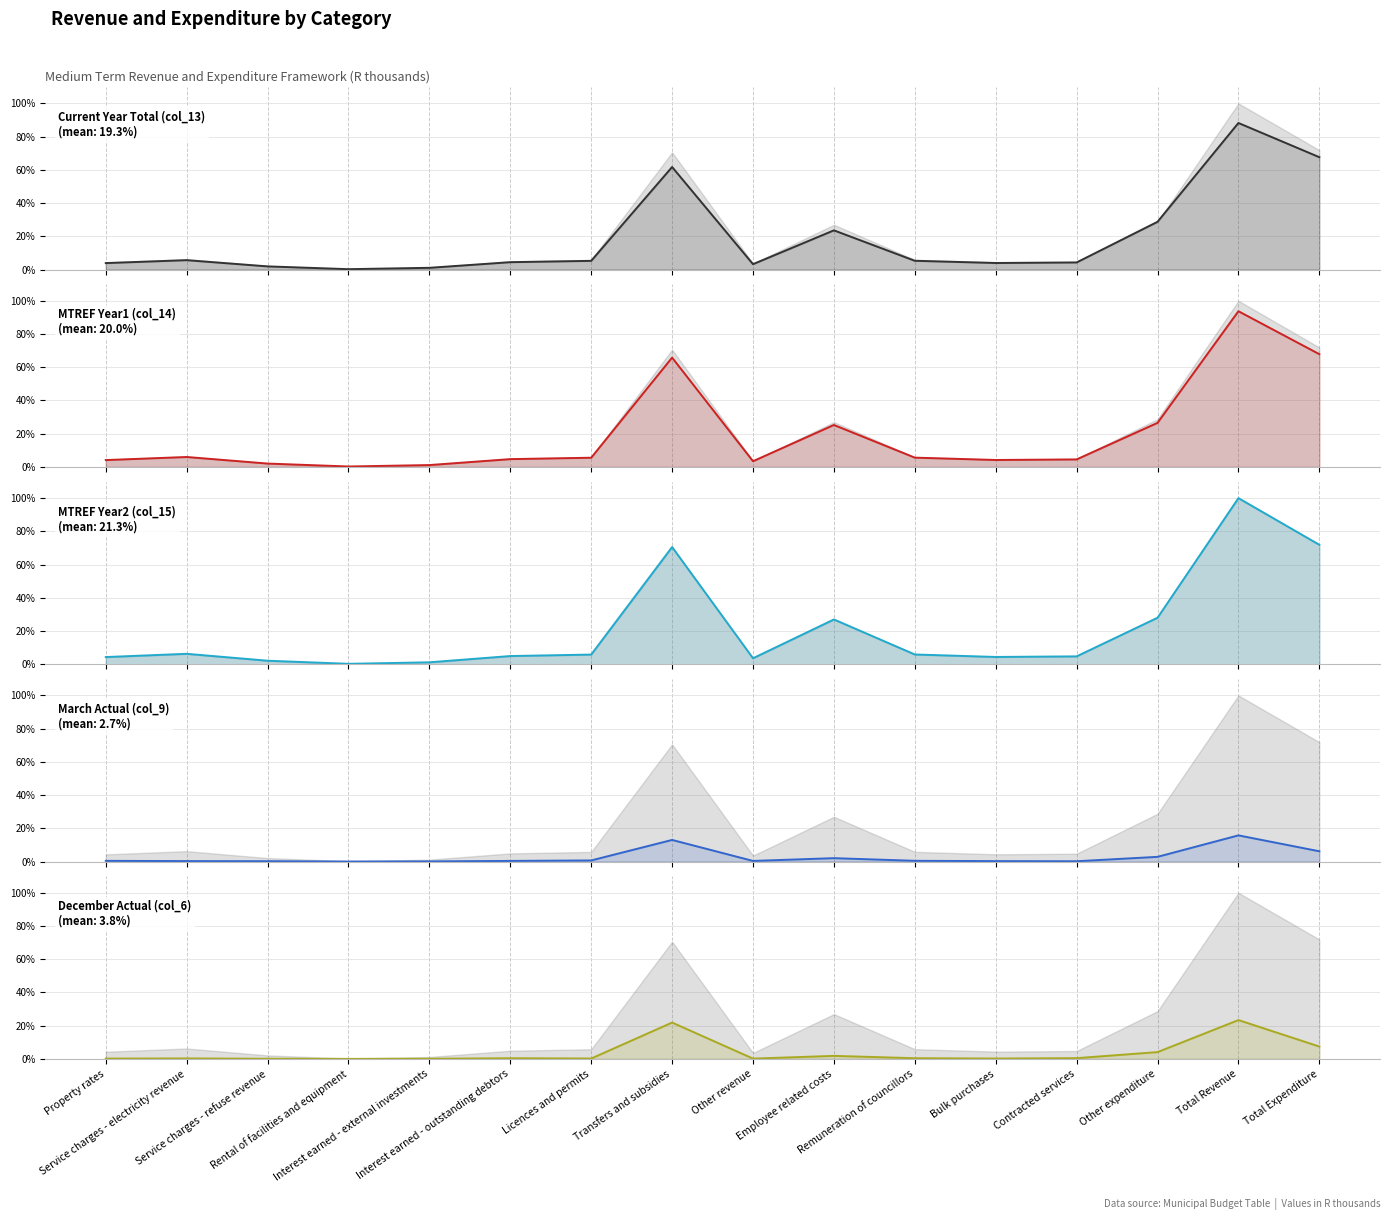

Is the value of December Actual (col_6) at Interest earned - external investments greater than the value of MTREF Year2 (col_15) at Remuneration of councillors?

No